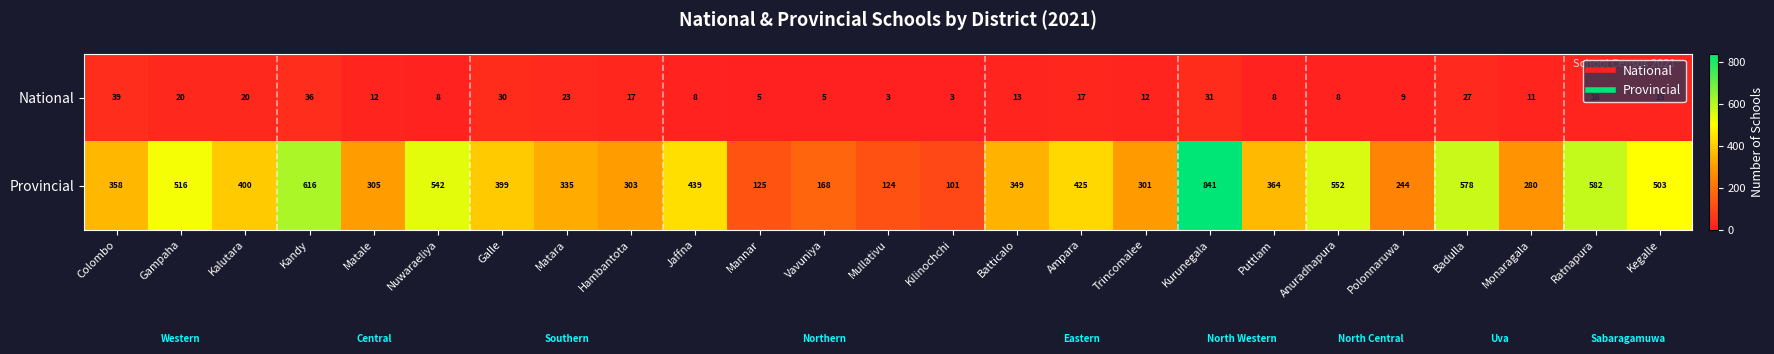

Which series has the largest range (max minus min)?

Provincial